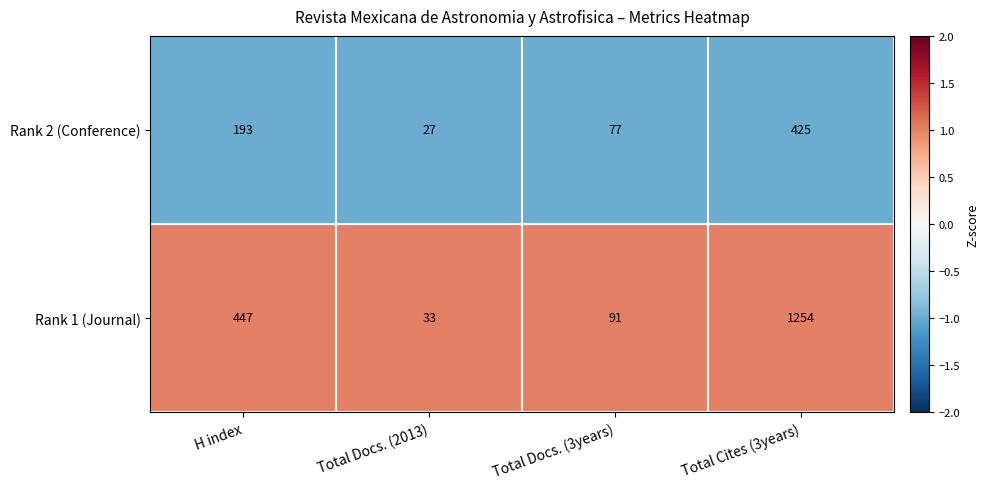

The value of Rank 1 (Journal) at H index is 147. True or false?

False